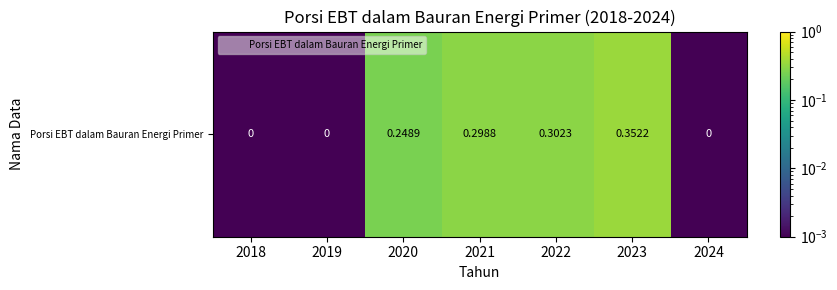

List the labels in order of value, largest first.

2023, 2022, 2021, 2020, 2018, 2019, 2024